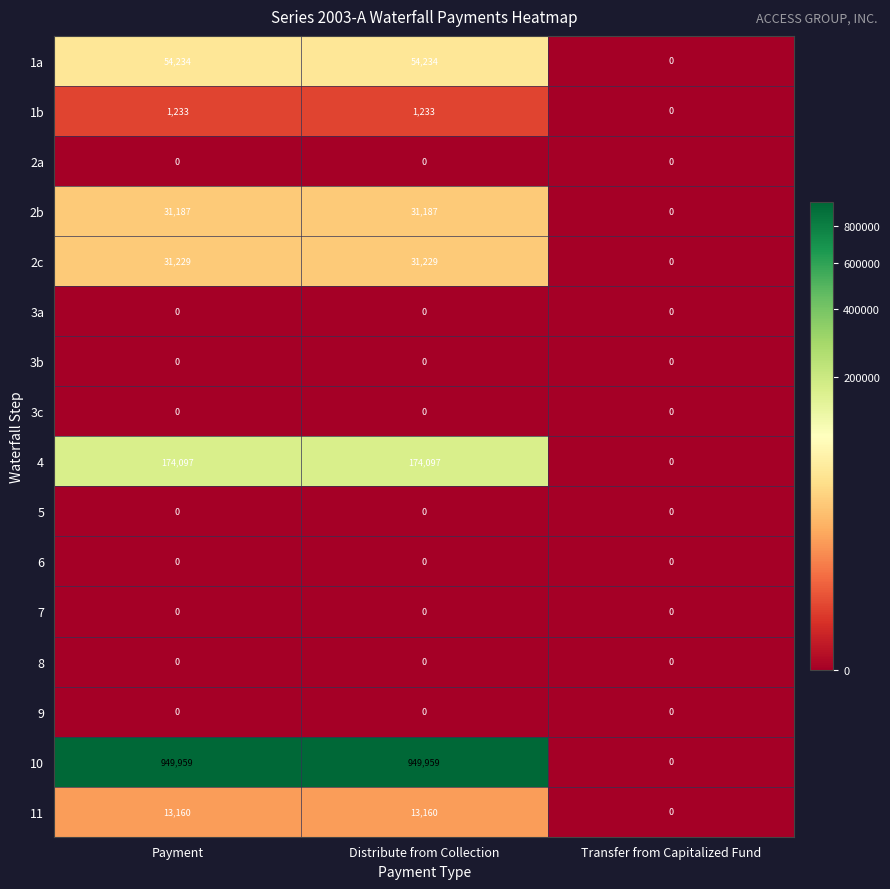

At how many categories does at least one series exceed 634535?

2